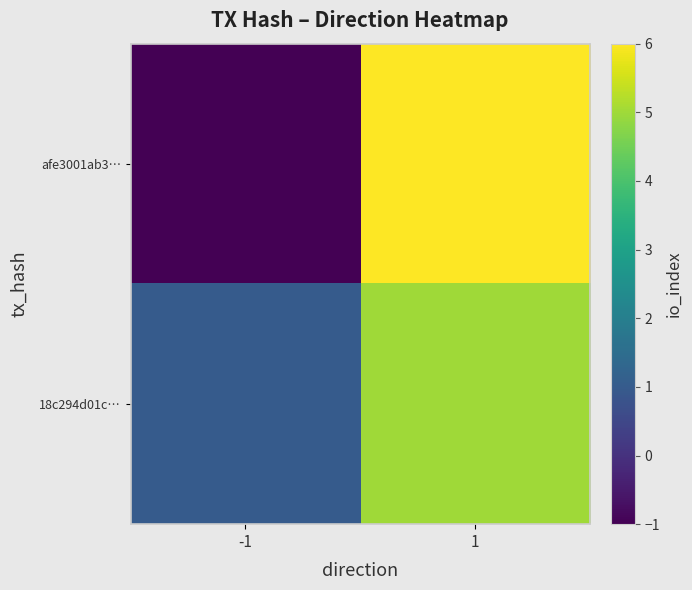

Reading right to left, list all the values displayed in this chart.

afe3001ab3…: 1=6	-1=-1
18c294d01c…: 1=5	-1=1